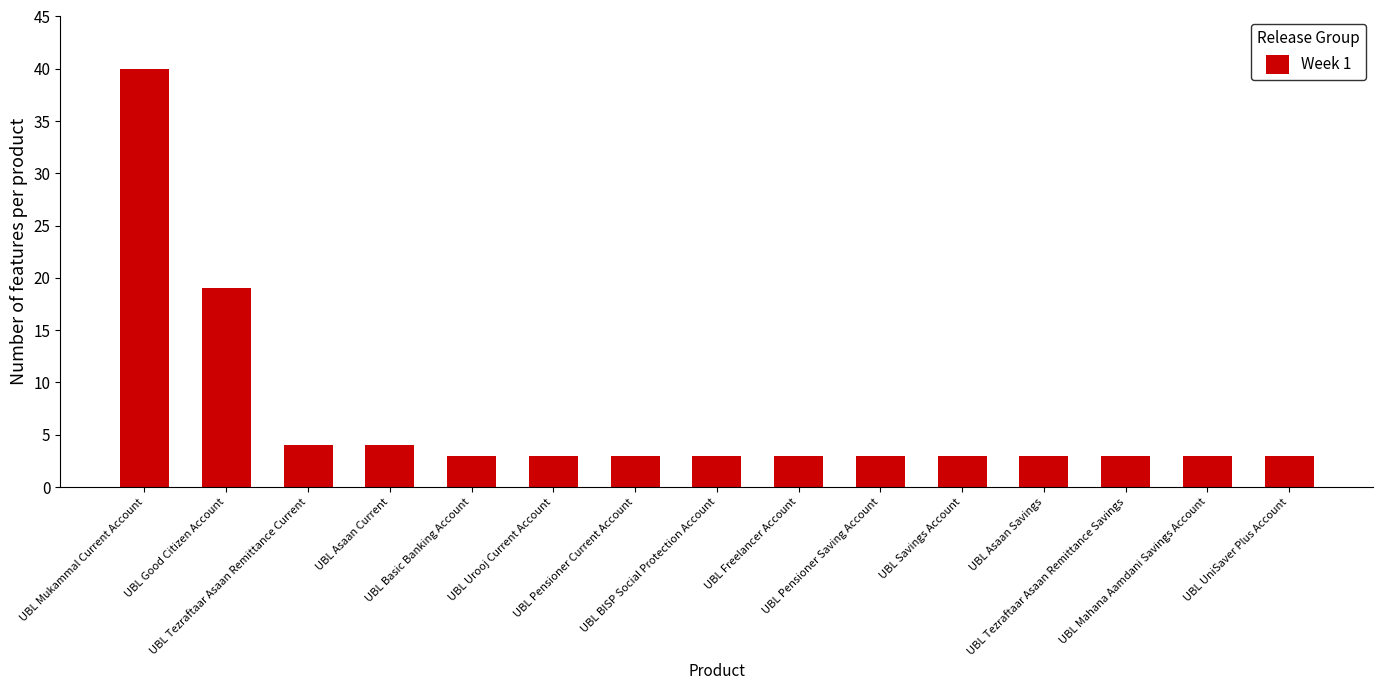

What is the difference between the maximum and minimum values?

37